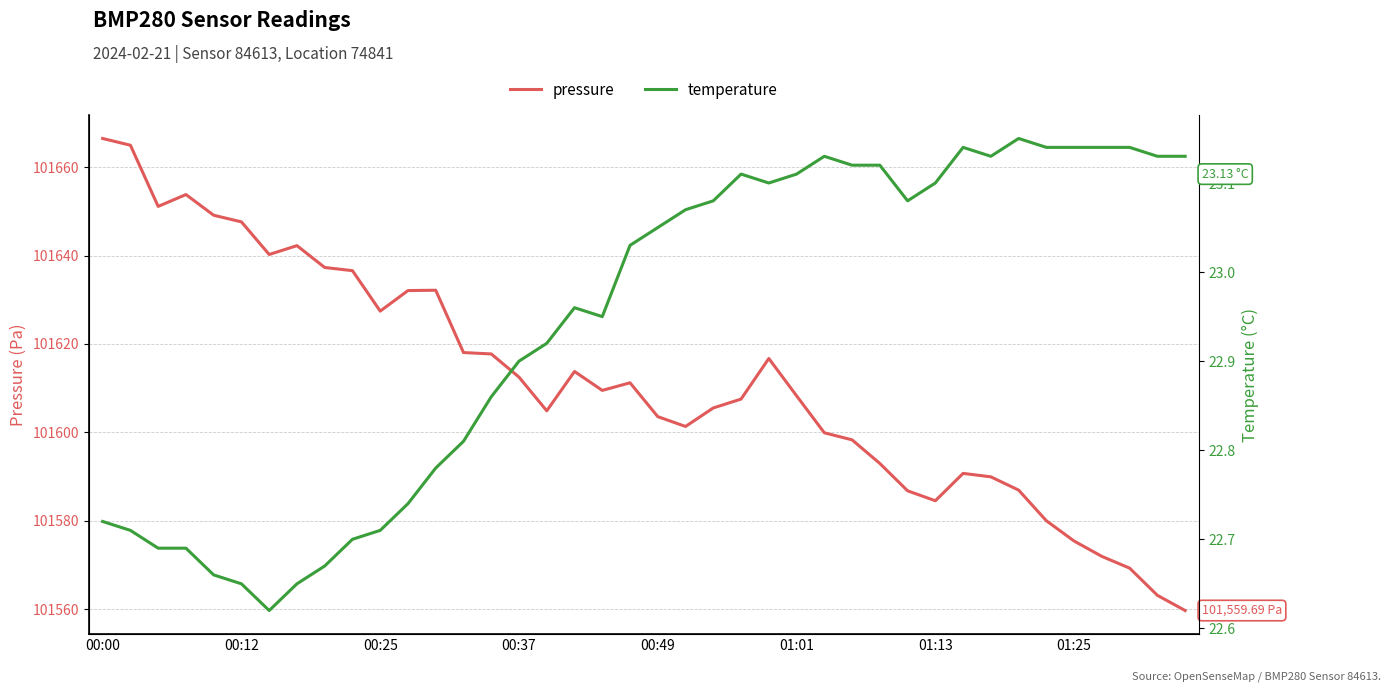

Read the temperature value at 26.

23.1